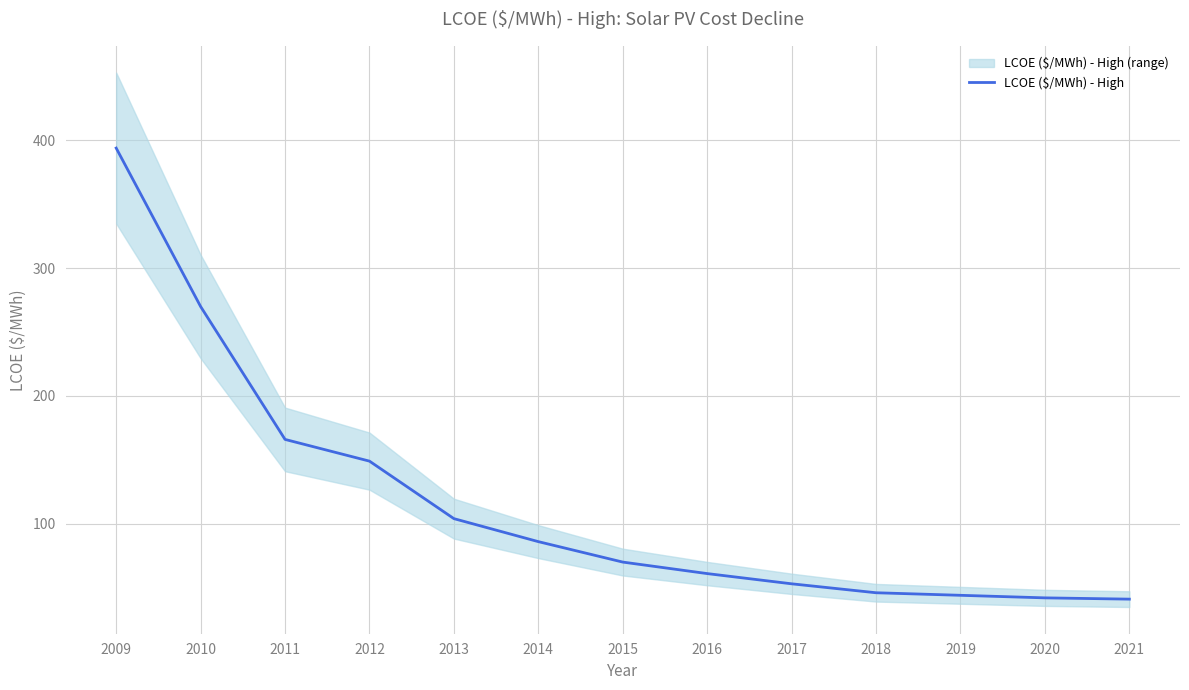

How many data points are above 70?

6